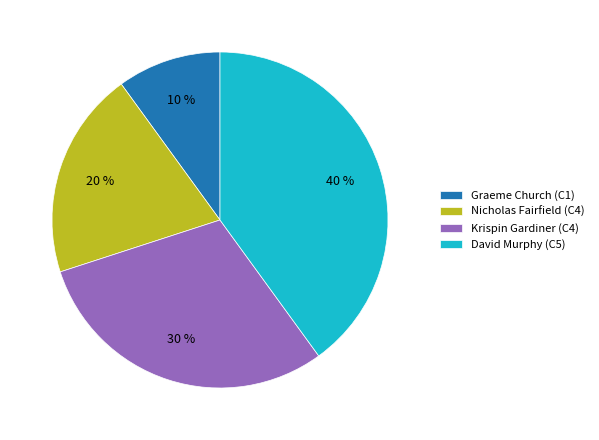

What percentage is the David Murphy (C5) slice, to the nearest percent?

40%